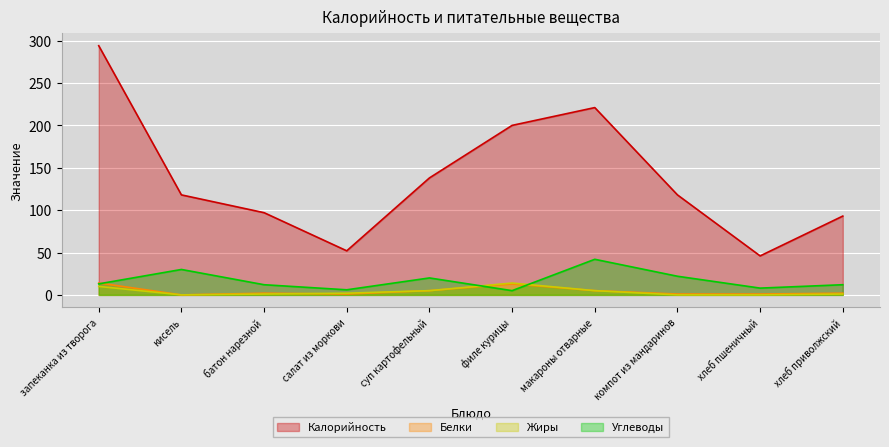

What is the approximate value of Калорийность at кисель, to the nearest 5?

120